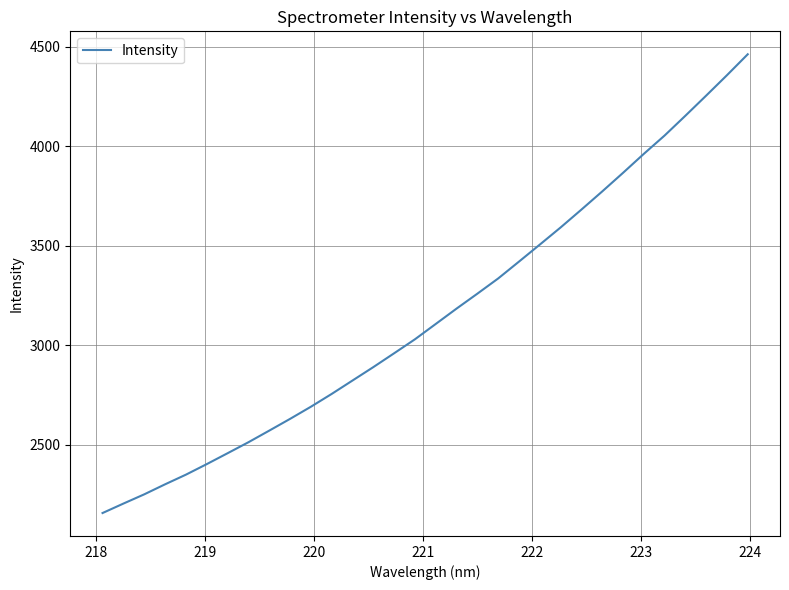

What is the greatest value displayed?

4461.5